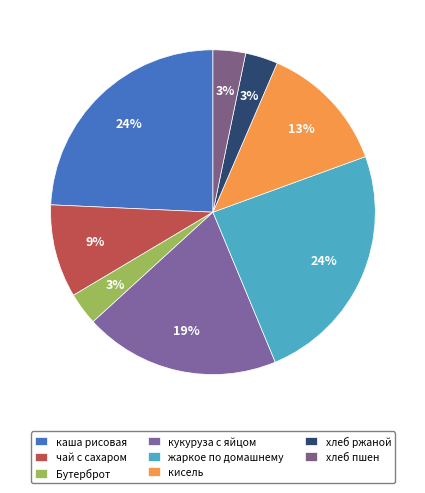

Rank the categories by value from highest to lowest.

жаркое по домашнему, каша рисовая молочная жидкая, кукуруза с яицом илуком, кисель из св.ягод, чай с сахаром, Бутерброт с Молоком сгущ, хлеб ржаной, хлеб пшен